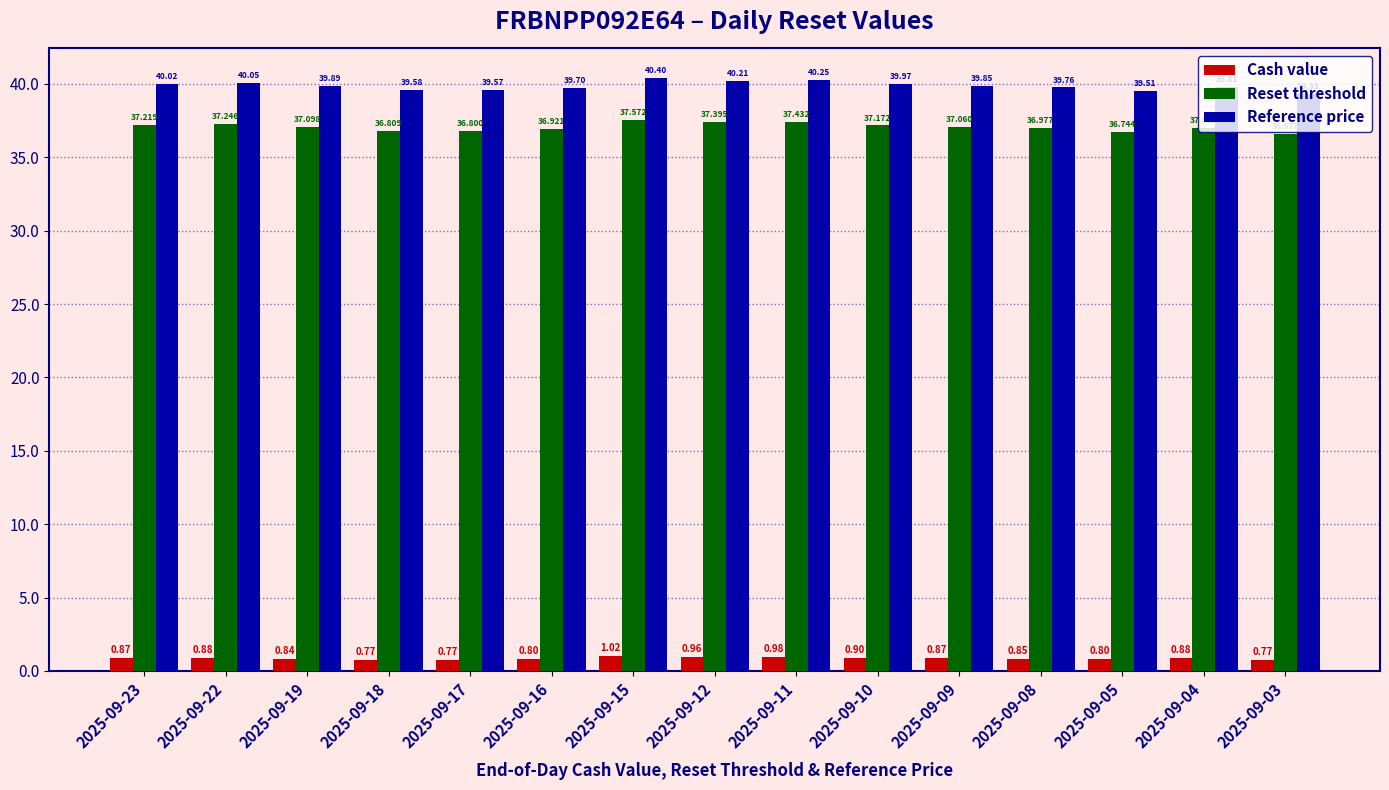

Which series has the largest range (max minus min)?

Reference price